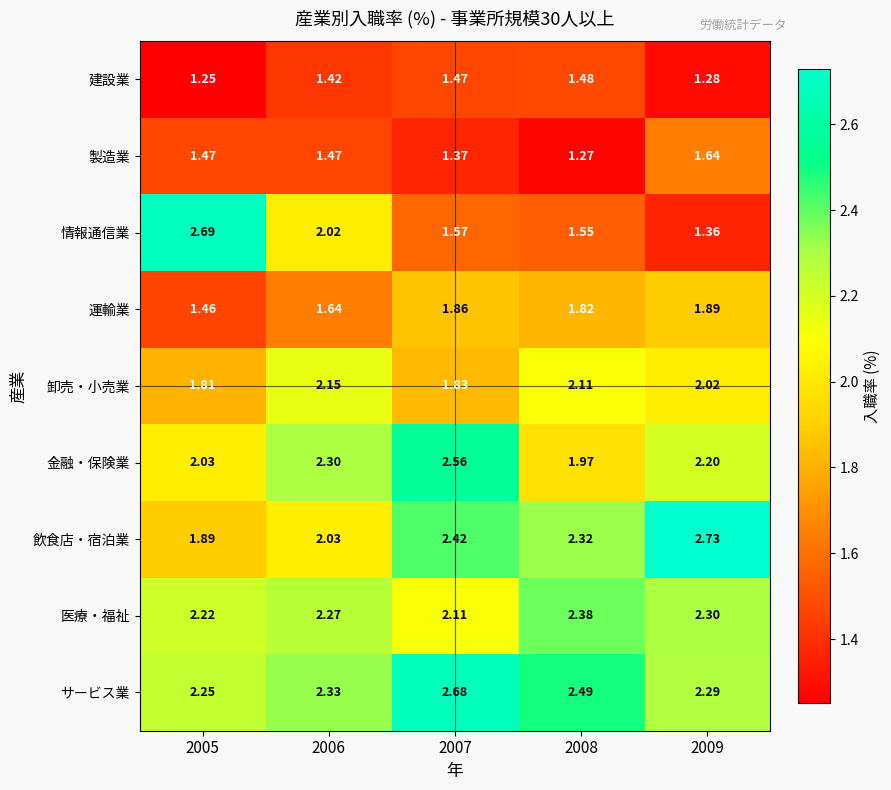

Which series has the largest range (max minus min)?

情報通信業